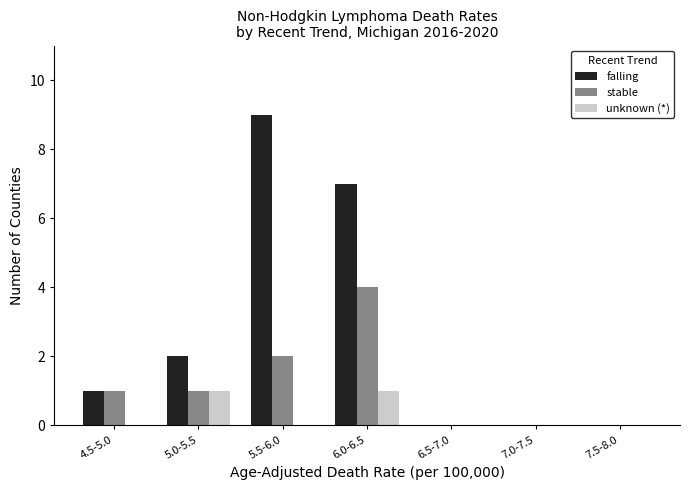

Reading left to right, list all the values displayed in this chart.

falling: 1	2	9	7	0	0	0
stable: 1	1	2	4	0	0	0
unknown (*): 0	1	0	1	0	0	0